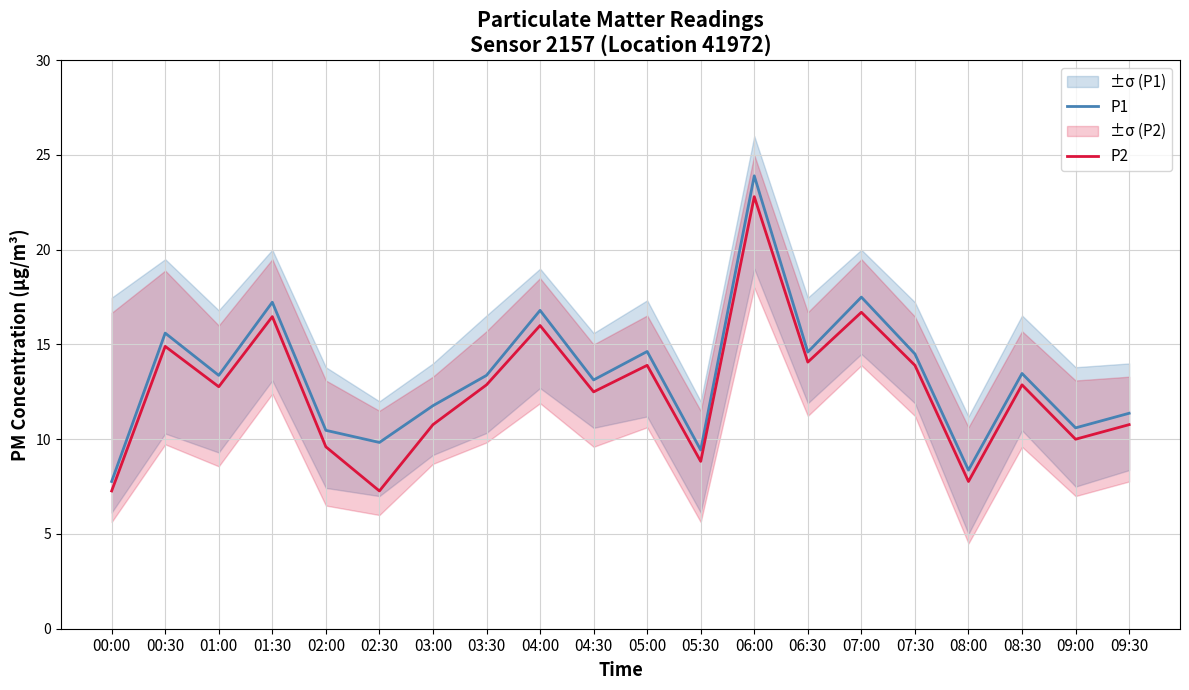

Read the P1 value at 02:00.

10.5